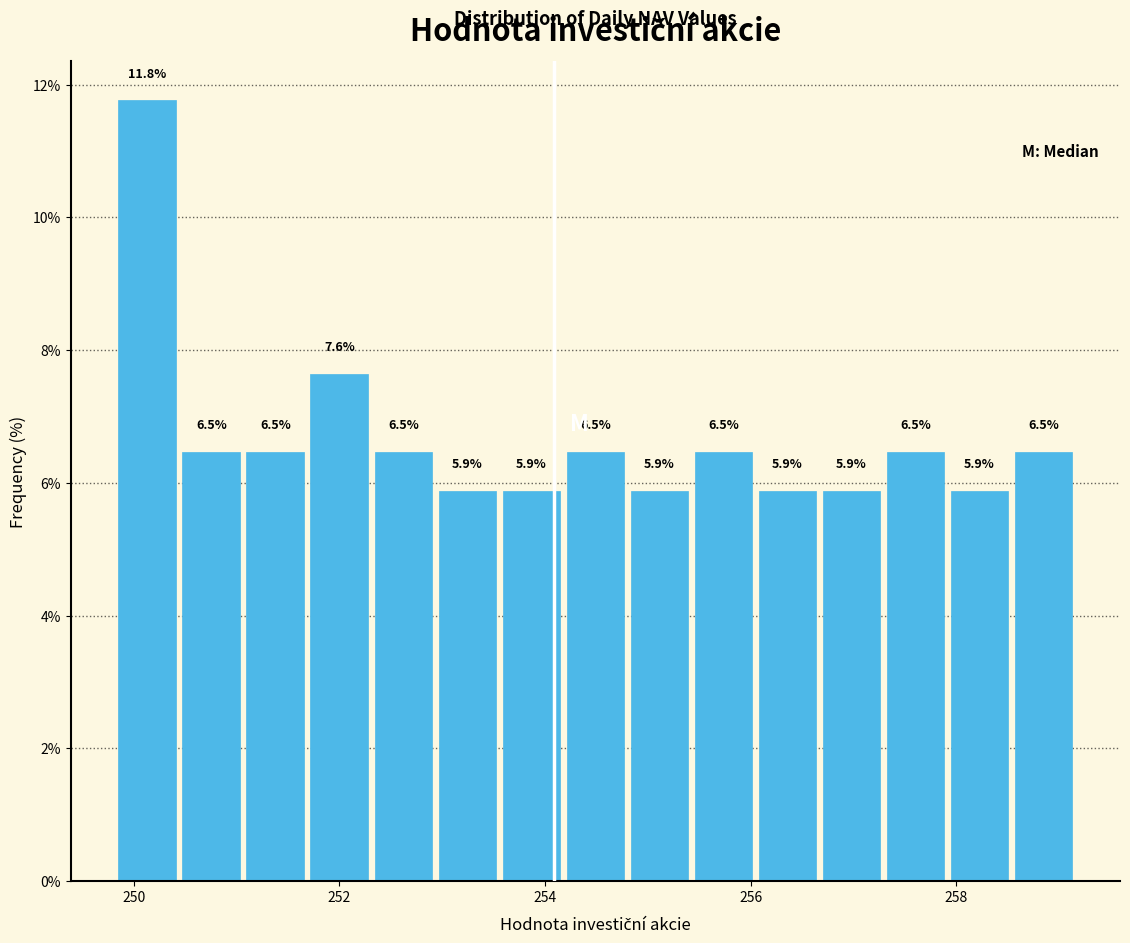

Read against the x-axis, roughly where is the centre of the tallest bar?

250.2